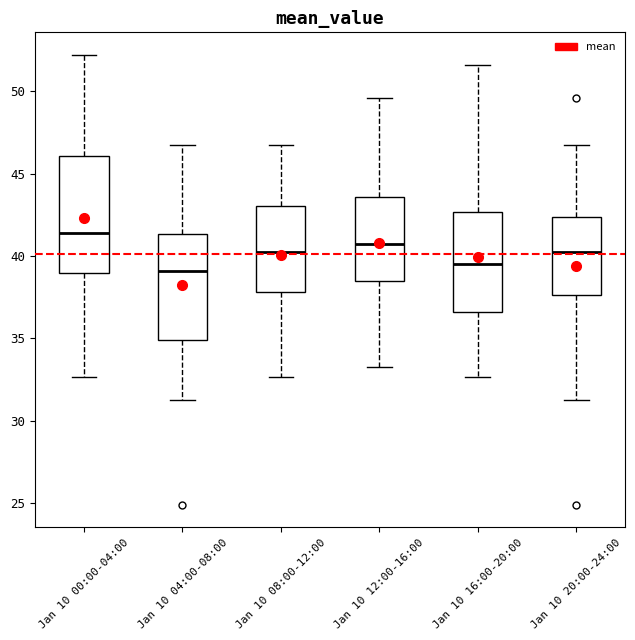

Reading left to right, transcribe this box plot: for each box, give where its median line is, the range the box spans, and where its two whiskers end, as read against the y-axis. The values are not printed on the chart, so give them approximately, as read against the axis.

Jan 10 00:00-04:00: median 41.5, box 39.0 to 46.0, whiskers 32.5 to 52.0
Jan 10 04:00-08:00: median 39.0, box 35.0 to 41.5, whiskers 31.5 to 46.5
Jan 10 08:00-12:00: median 40.0, box 38.0 to 43.0, whiskers 32.5 to 46.5
Jan 10 12:00-16:00: median 40.5, box 38.5 to 43.5, whiskers 33.5 to 49.5
Jan 10 16:00-20:00: median 39.5, box 36.5 to 42.5, whiskers 32.5 to 51.5
Jan 10 20:00-24:00: median 40.0, box 37.5 to 42.5, whiskers 31.5 to 46.5